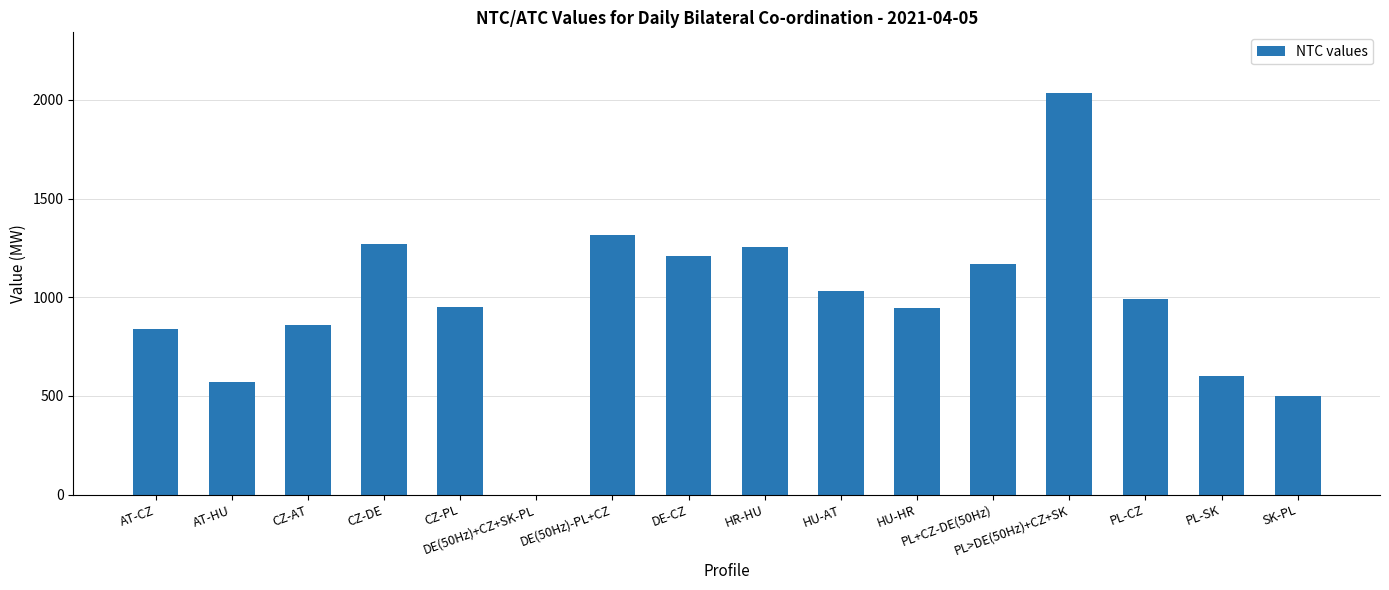

How many positive values are there?

15